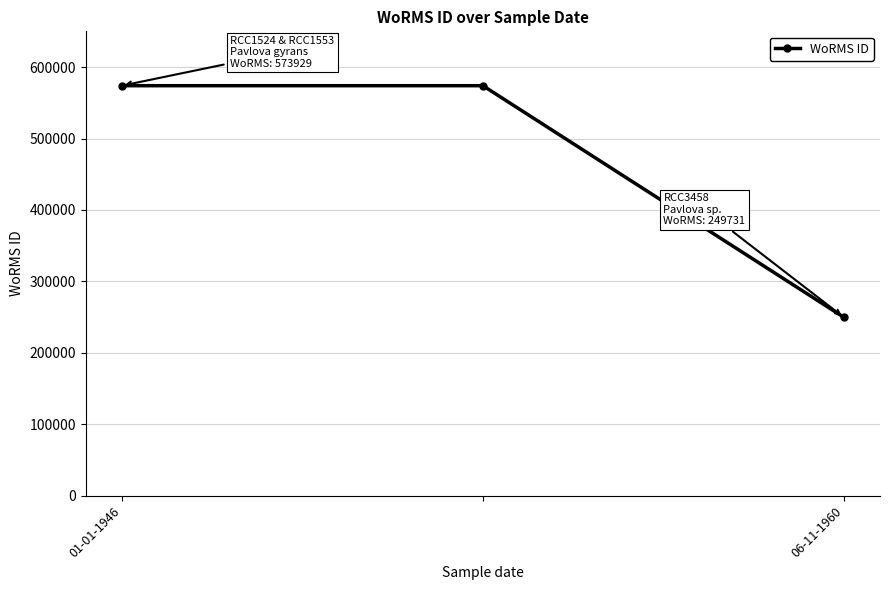

What is the greatest value displayed?

573929